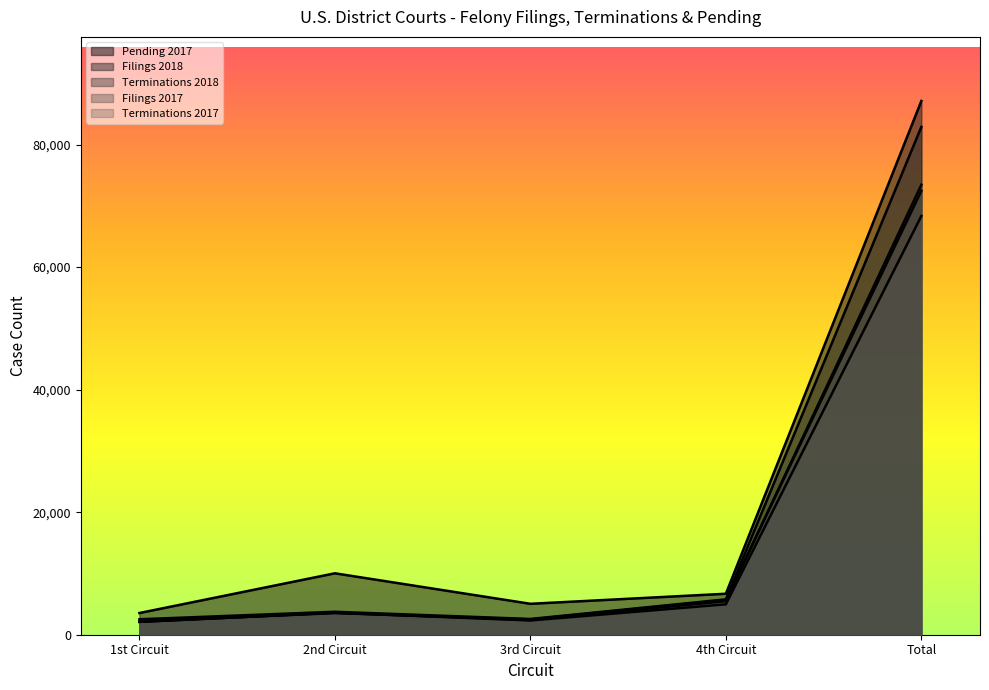

At how many categories does at least one series exceed 79724?

1